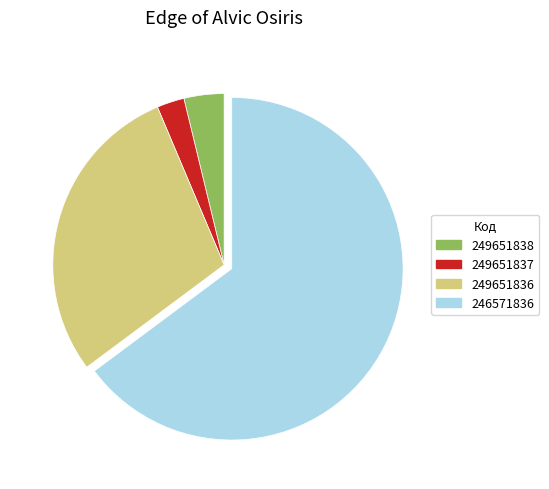

Rank the categories by value from highest to lowest.

246571836, 249651836, 249651838, 249651837